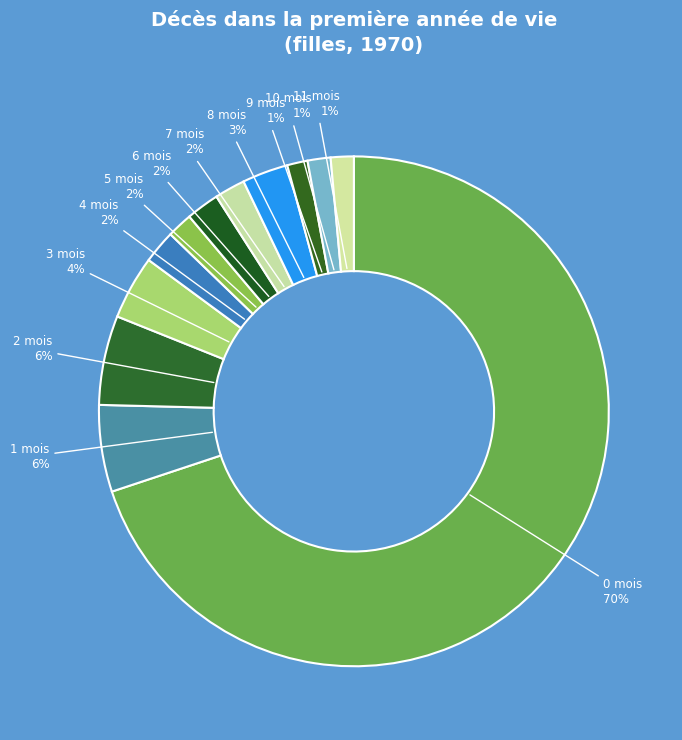

Count the number of slices in the pie.

12